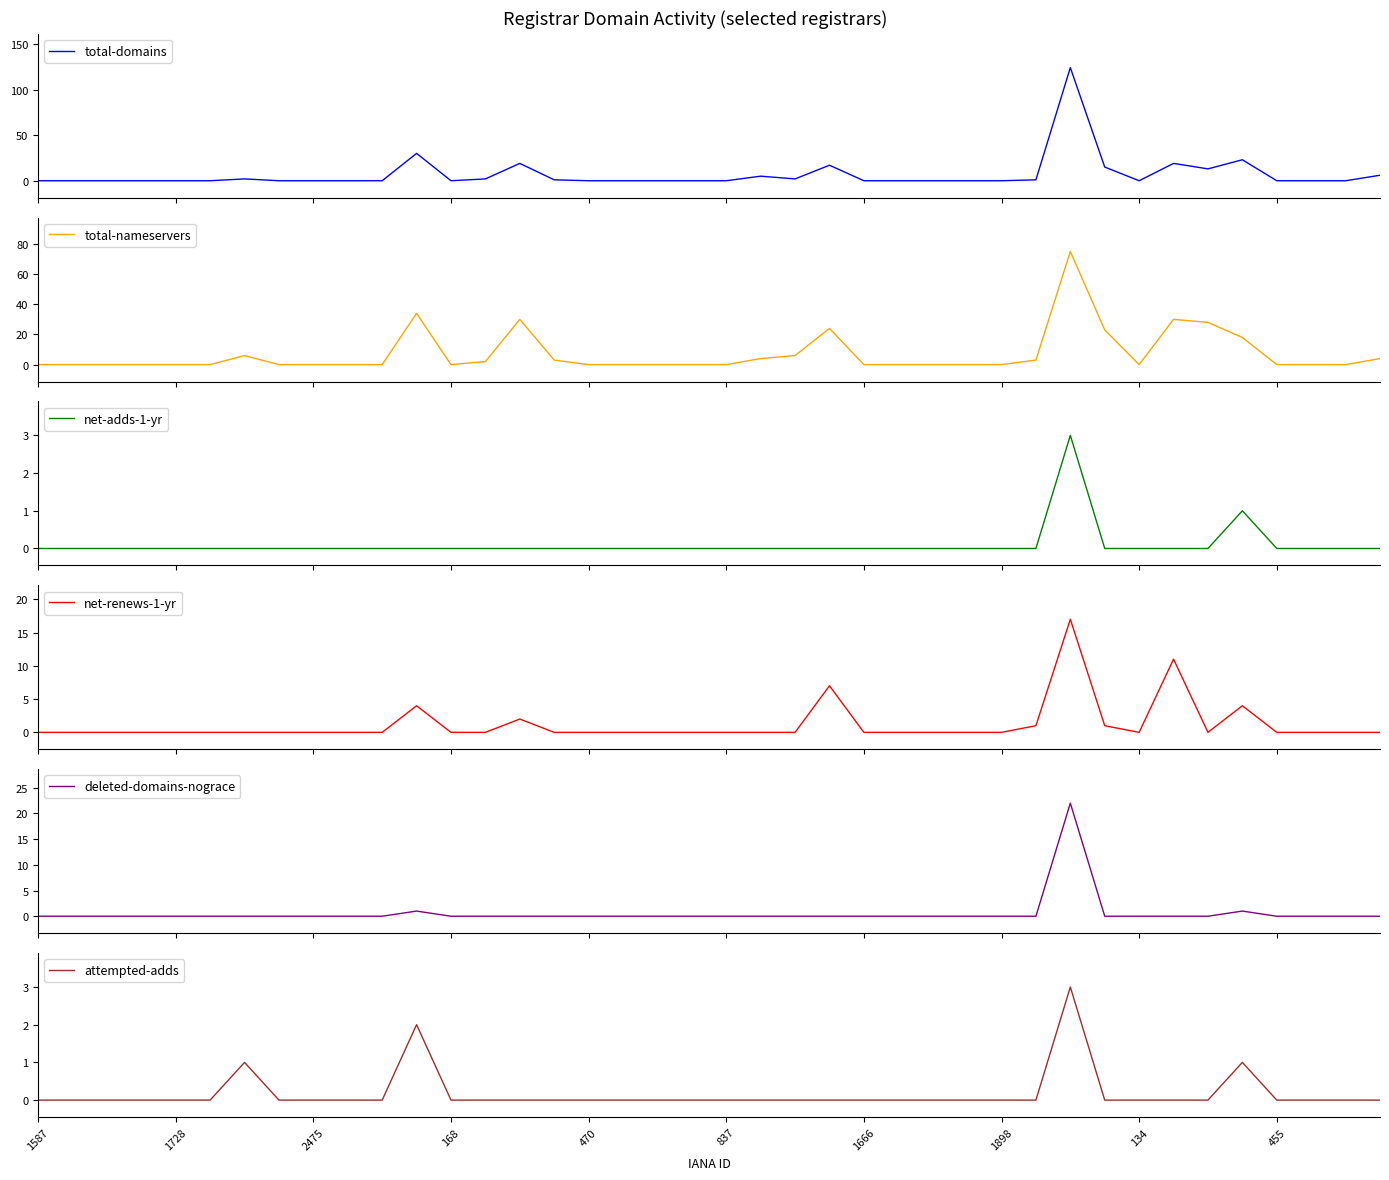

What are all the series names shown in the legend?

total-domains, total-nameservers, net-adds-1-yr, net-renews-1-yr, deleted-domains-nograce, attempted-adds